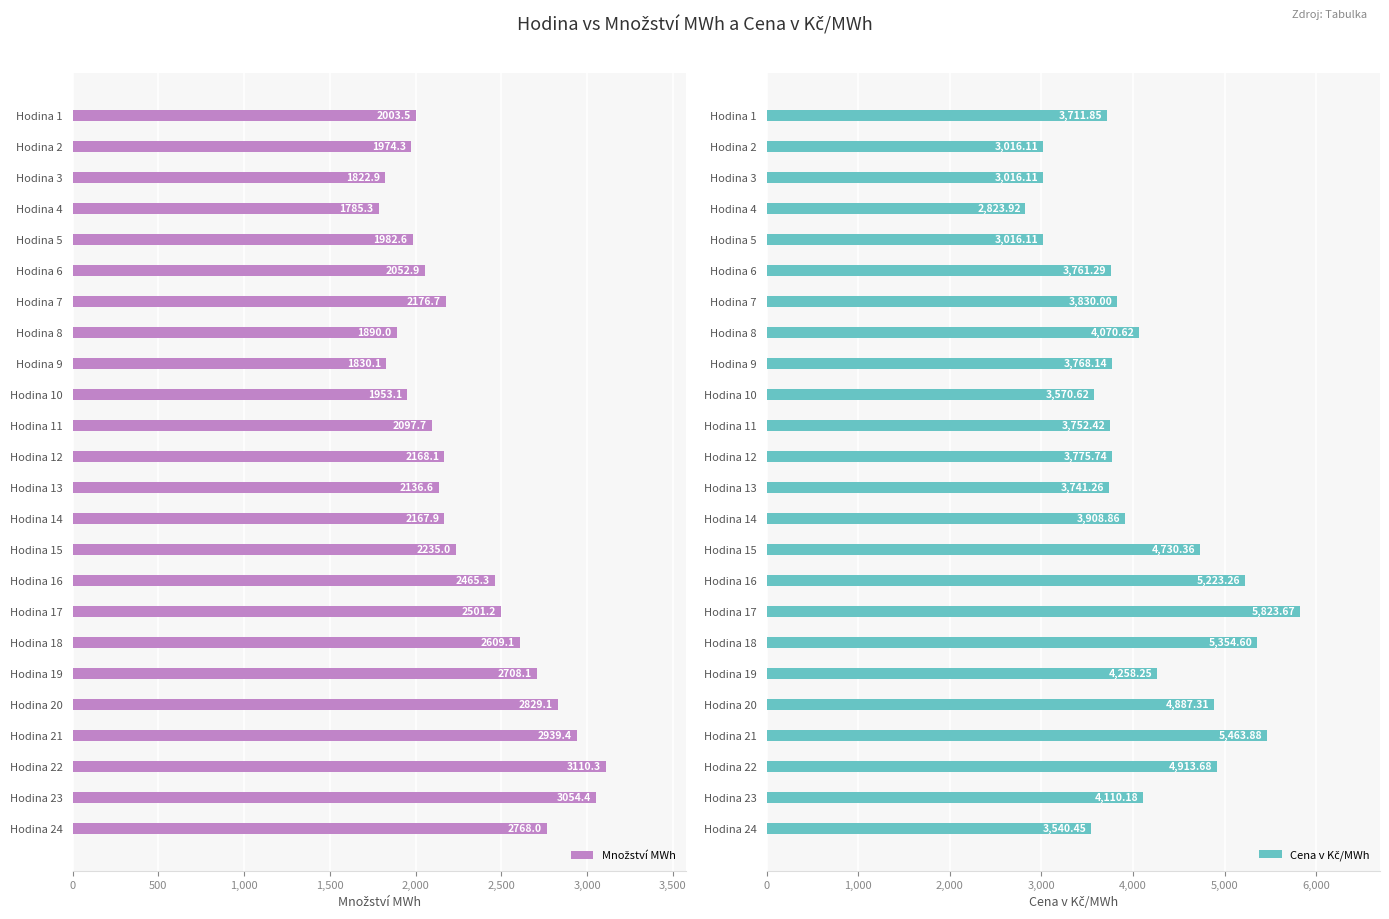

Which has a higher value, Hodina 10 or Hodina 14?

Hodina 14